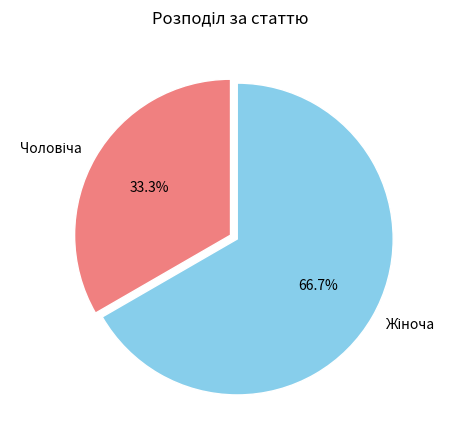

How many segments does this pie chart have?

2